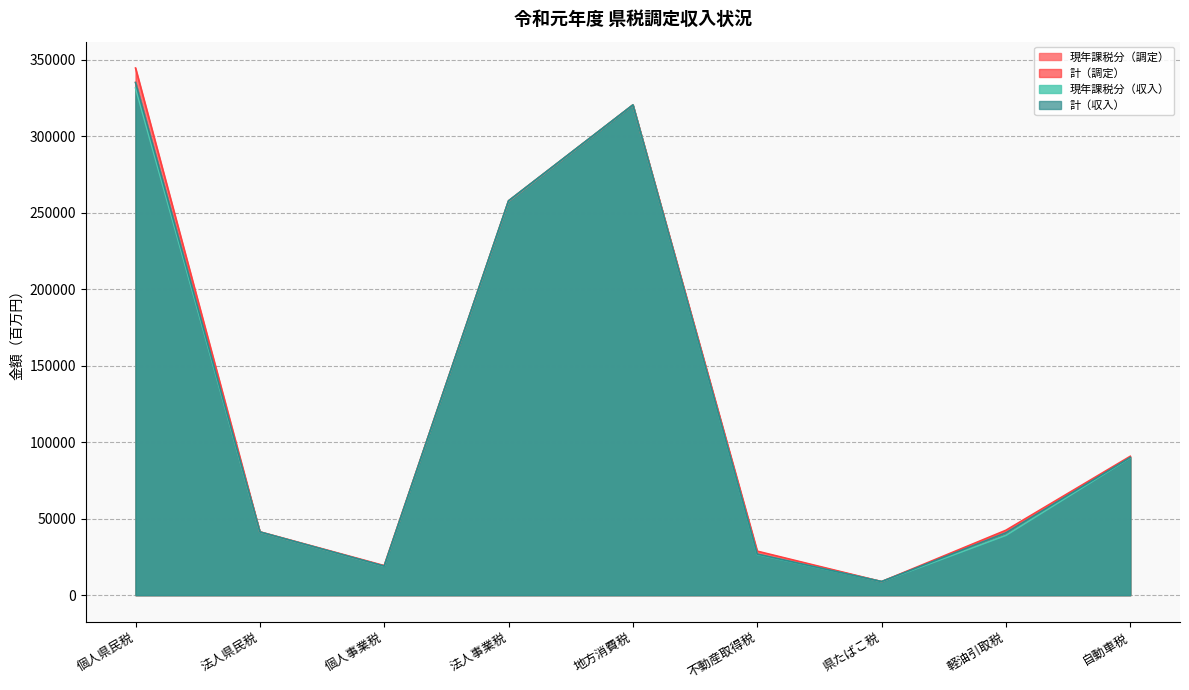

What is the label of the 3rd point from the left?

個人事業税